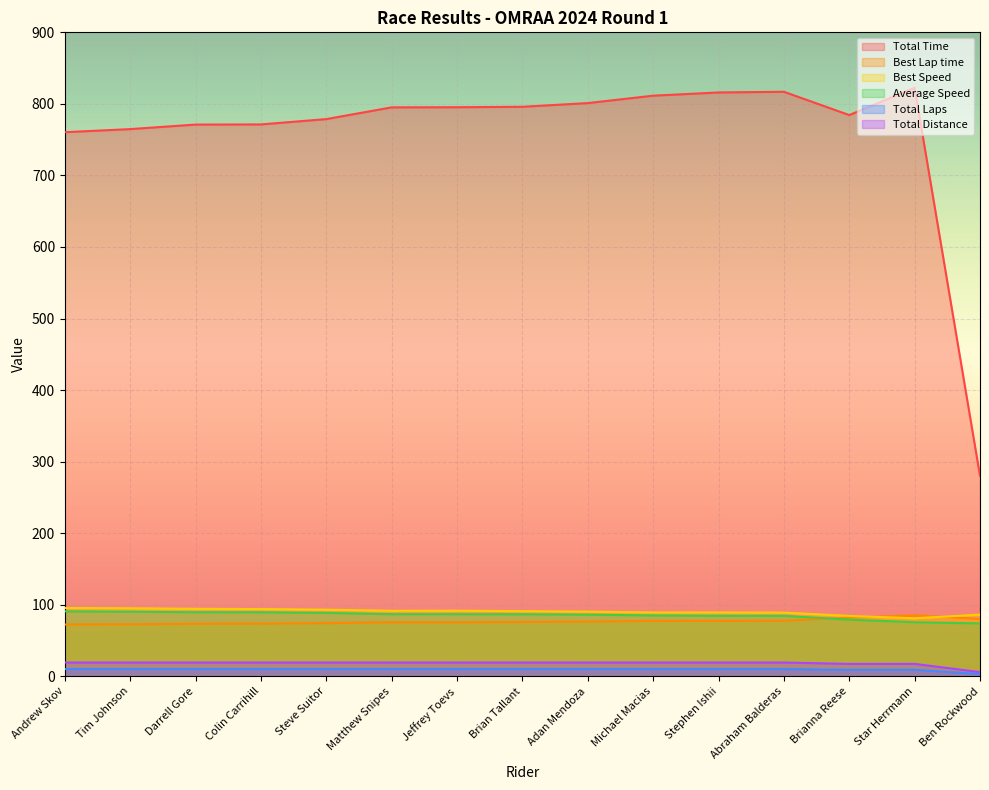

What are all the series names shown in the legend?

Total Time, Best Lap time, Best Speed, Average Speed, Total Laps, Total Distance